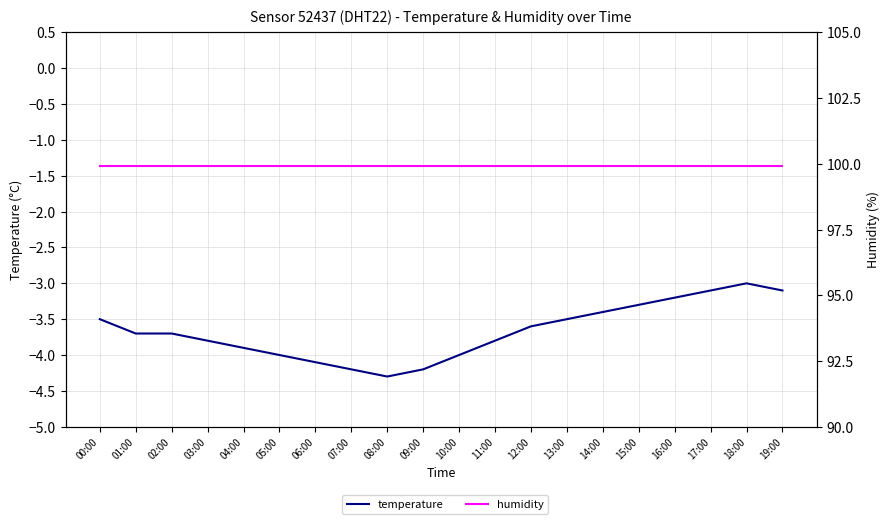

What is the label of the 15th point from the right?

05:00